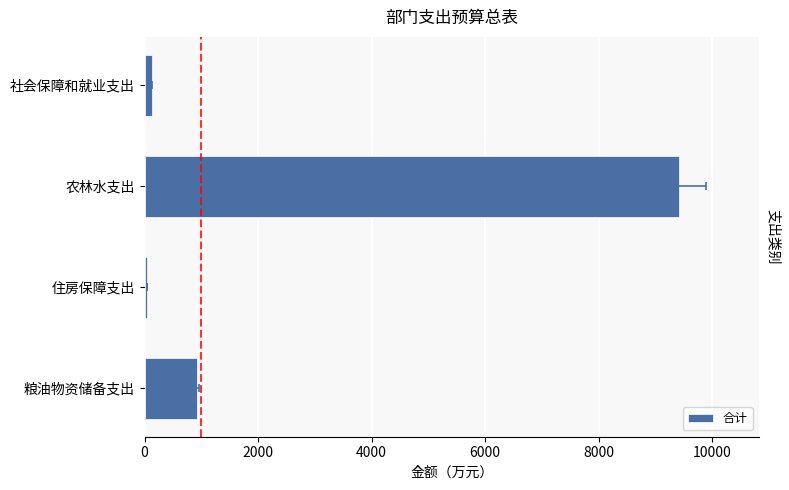

Reading left to right, extract all data points from this chart.

126.8	9414.4	44.9	918.0